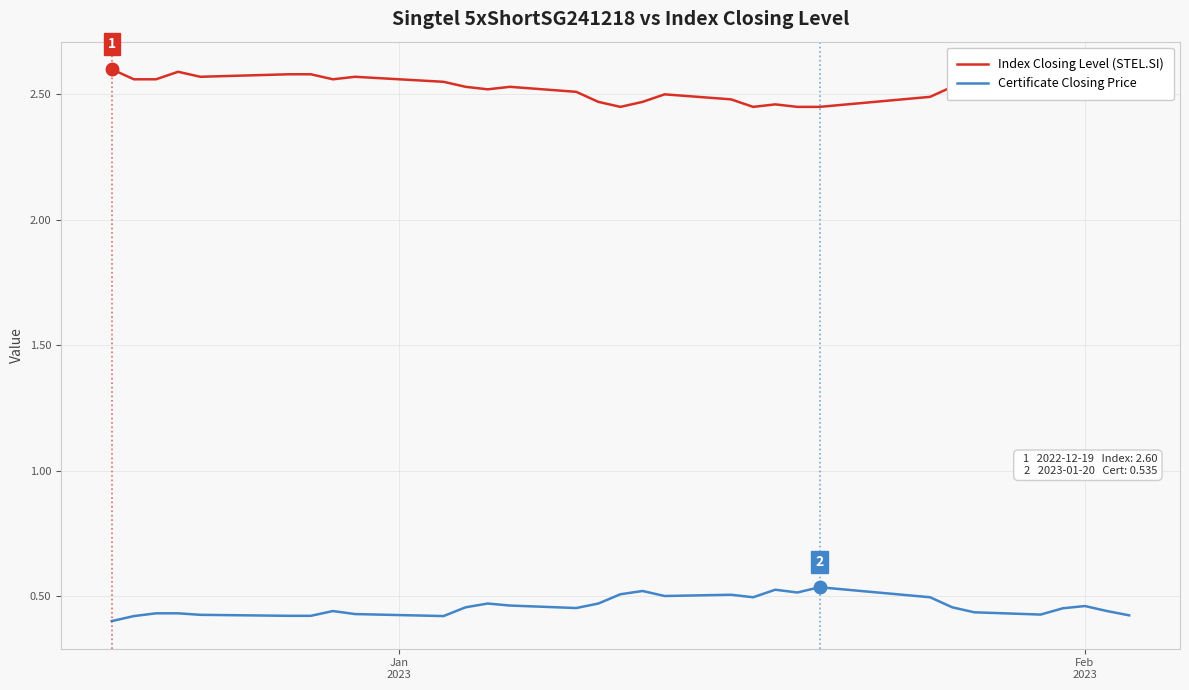

Which series has the largest total across all categories?

Index Closing Level (STEL.SI)